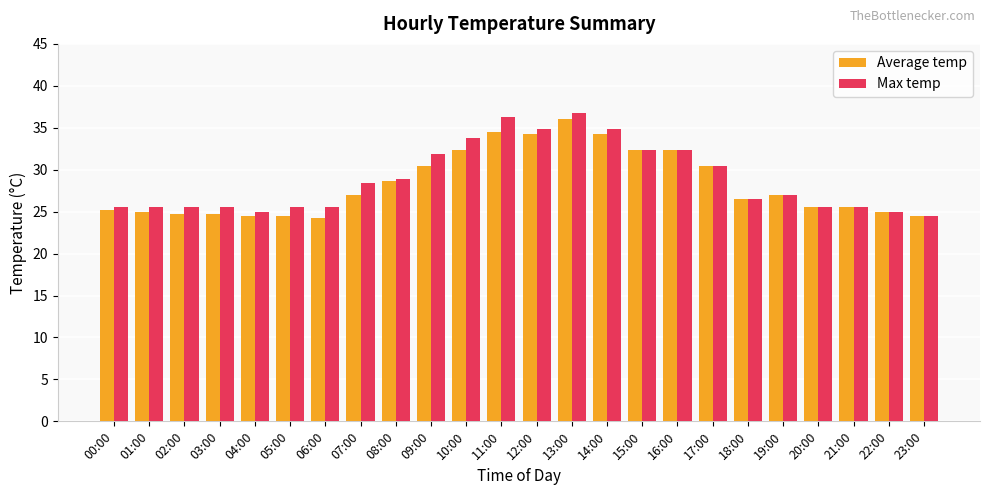

What is the total value across all series at 18:00?

53.0